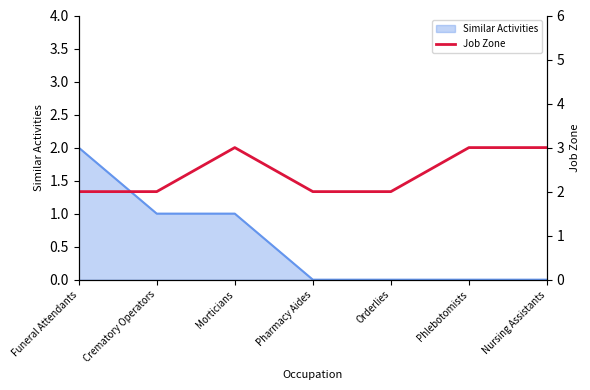

The Similar Activities series shows 1 at Phlebotomists. True or false?

False